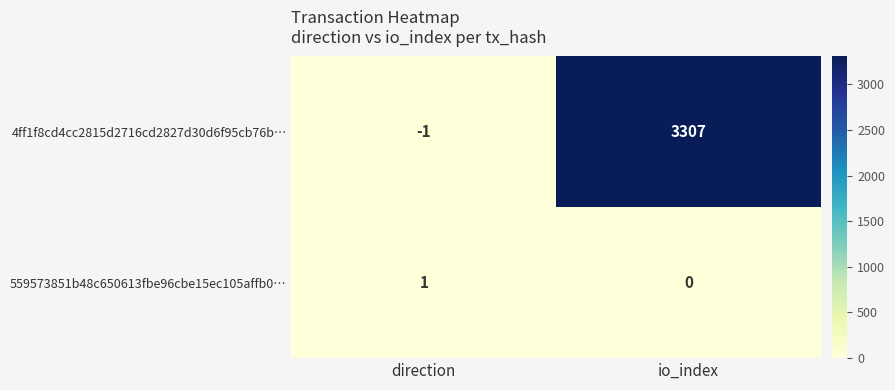

Reading left to right, transcribe all the data shown in this chart.

4ff1f8cd4cc2815d2716cd2827d30d6f95cb76b…: direction=-1	io_index=3307
559573851b48c650613fbe96cbe15ec105affb0…: direction=1	io_index=0